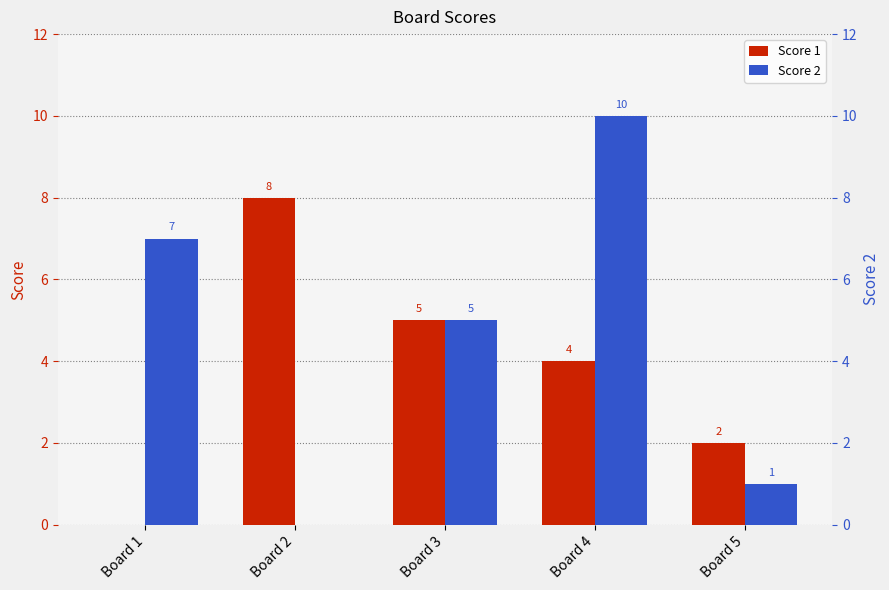

Where does the Score 1 series first go above 4?

Board 2